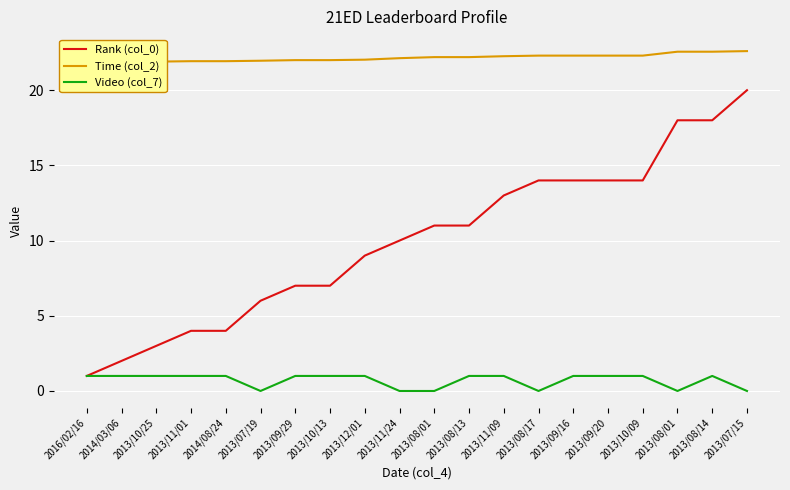

The value of Rank (col_0) at 2013/08/01 is 24.1. True or false?

False